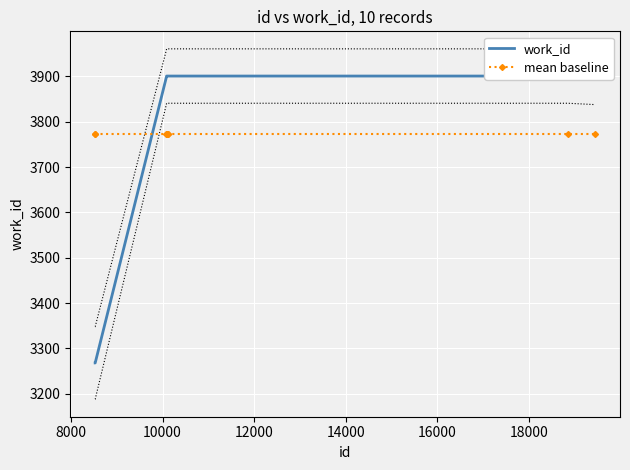

Which series has the largest total across all categories?

work_id